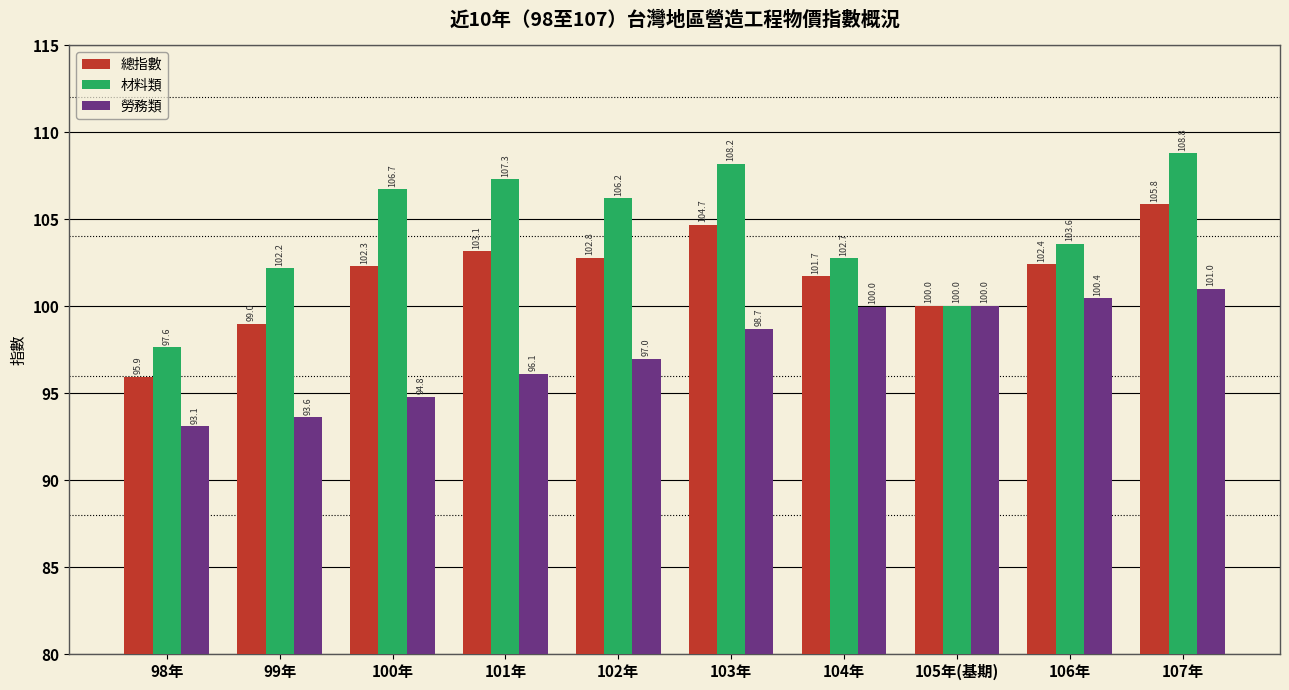

Reading left to right, what are all the values shown in this chart?

總指數: 98年=95.9	99年=99.0	100年=102.3	101年=103.1	102年=102.8	103年=104.7	104年=101.7	105年(基期)=100.0	106年=102.4	107年=105.8
材料類: 98年=97.6	99年=102.2	100年=106.7	101年=107.3	102年=106.2	103年=108.2	104年=102.7	105年(基期)=100.0	106年=103.6	107年=108.8
勞務類: 98年=93.1	99年=93.6	100年=94.8	101年=96.1	102年=97.0	103年=98.7	104年=100.0	105年(基期)=100.0	106年=100.4	107年=101.0